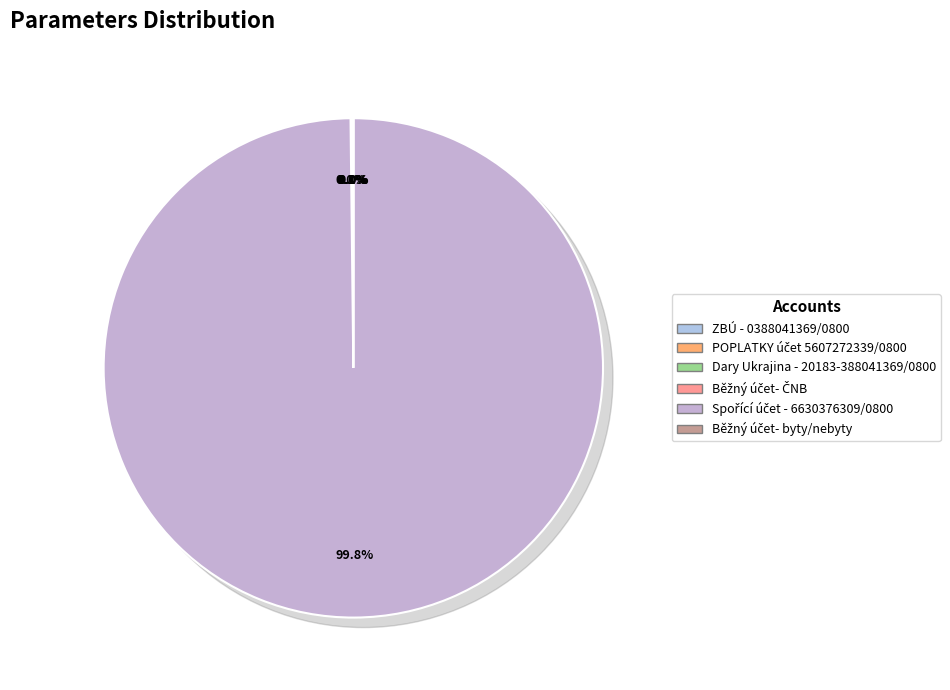

True or false: ZBÚ - 0388041369/0800 accounts for 0% of the total.

True